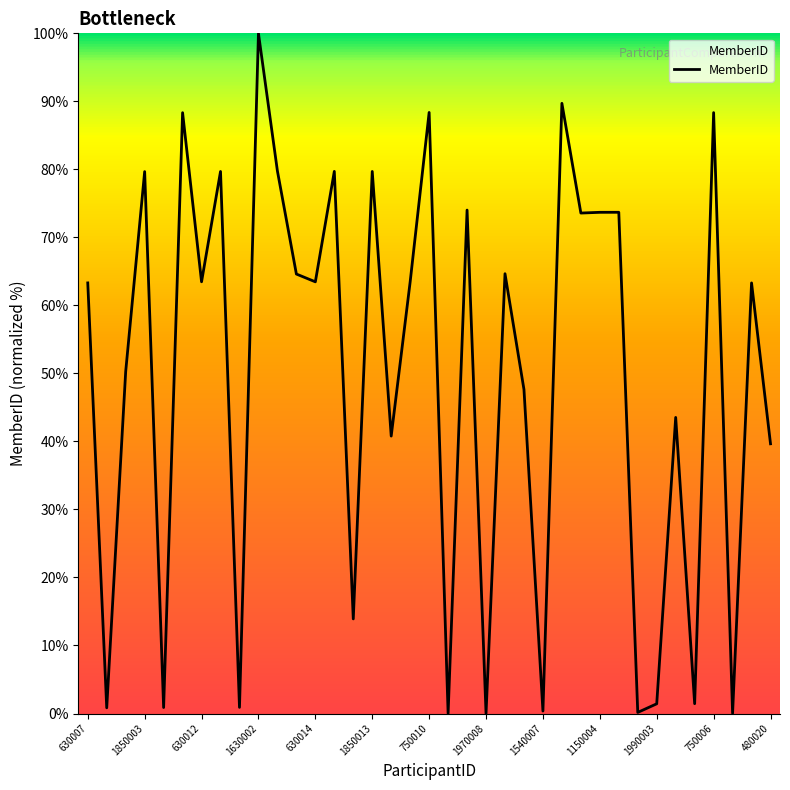

What is the difference between the maximum and minimum values?

100.0